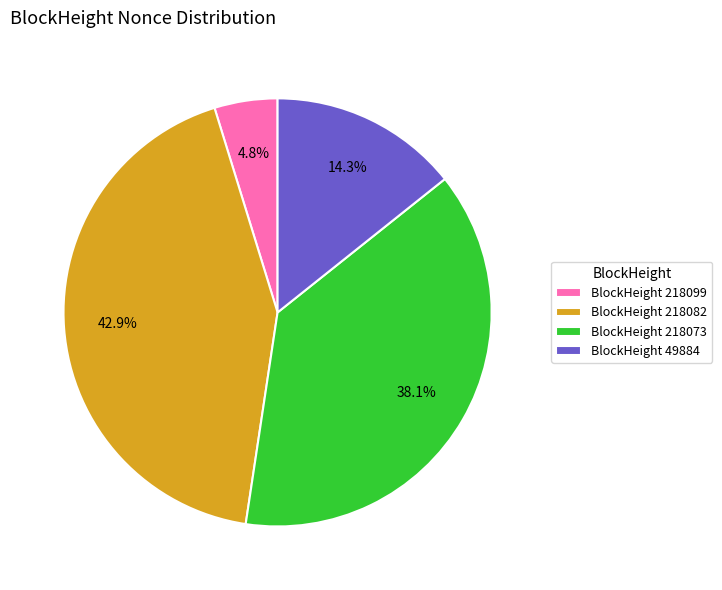

How much of the chart is everything except BlockHeight 218082?

57.1%